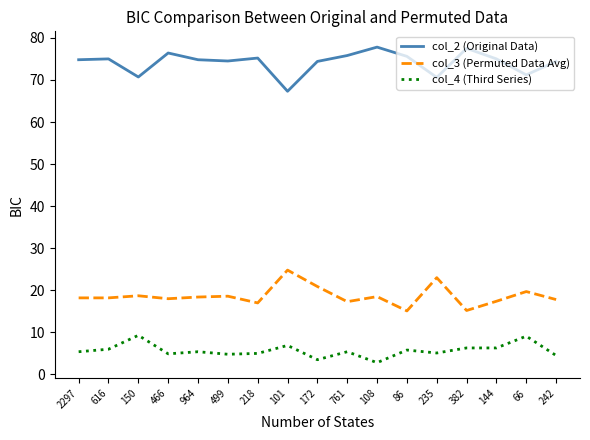

The value of col_3 (Permuted Data Avg) at 616 is 18.2. True or false?

True